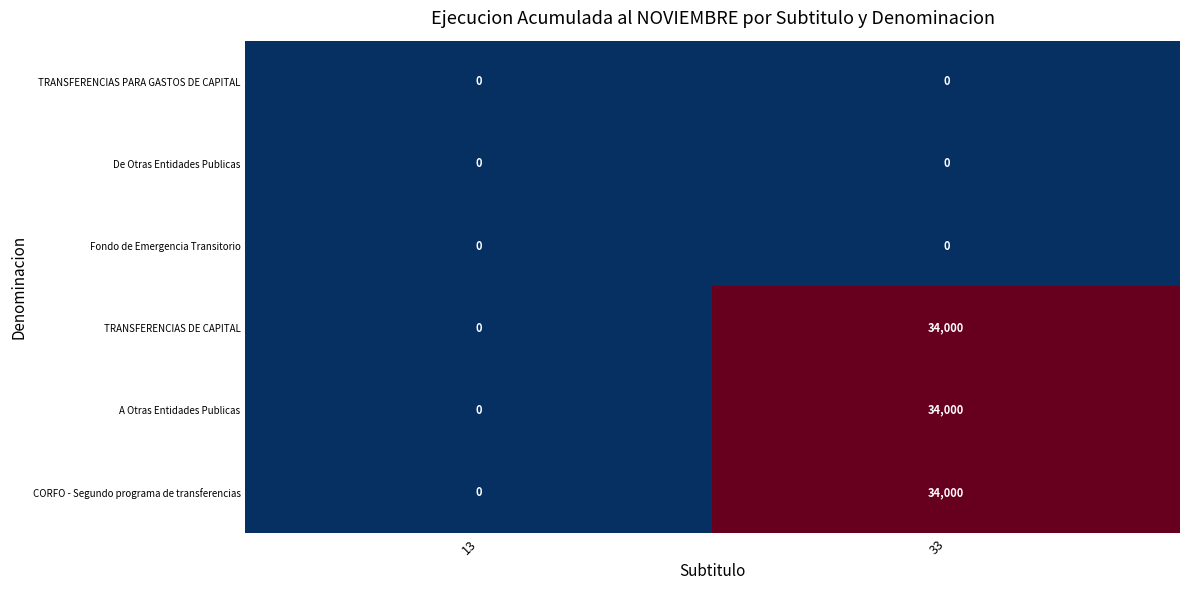

The A Otras Entidades Publicas series shows 0 at 13. True or false?

True